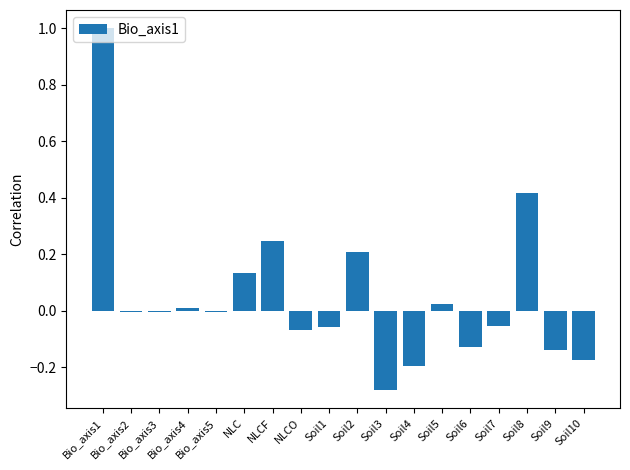

True or false: the data shows -0.2 at Soil6.

False